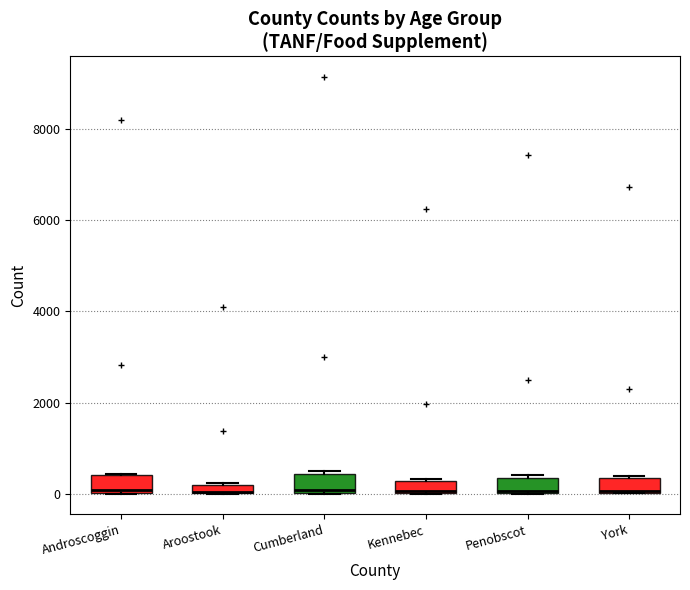

Where is the lower edge of the box for Androscoggin on the y-axis? The values are not printed on the chart, so give them approximately, as read against the axis.

0